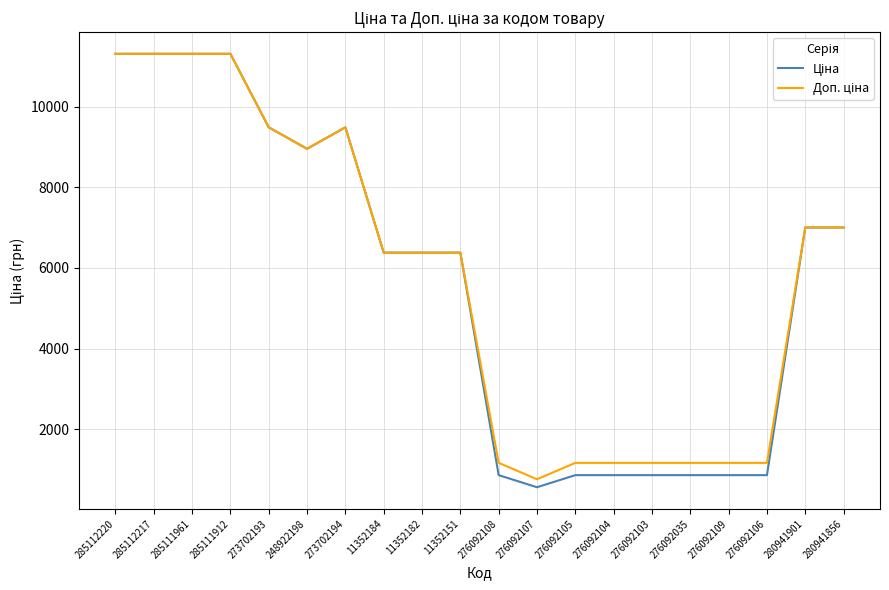

What is the total value across all series at 280941901?

14005.2